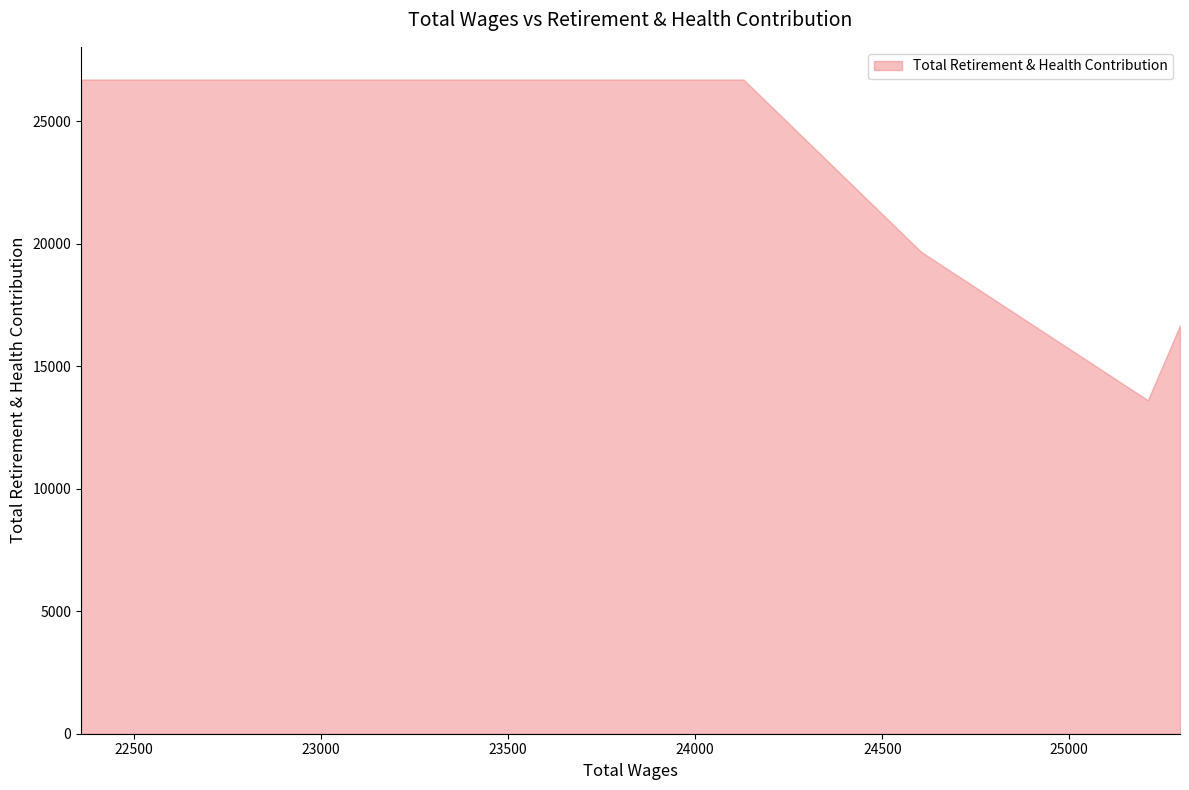

Does the chart have visible grid lines?

No